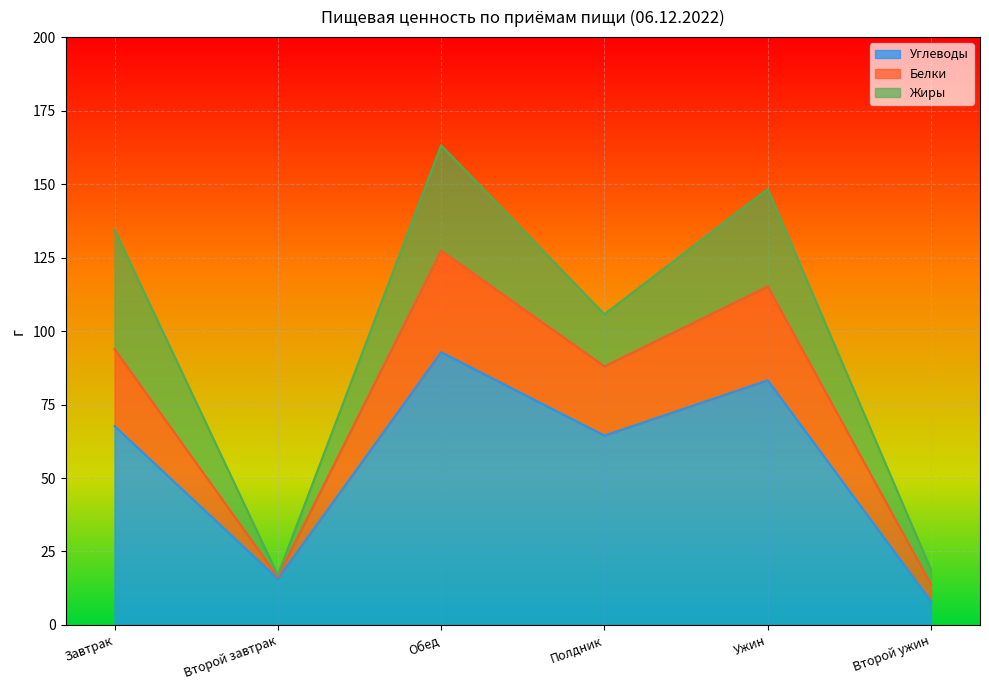

What is the highest value of the Углеводы series?

92.8